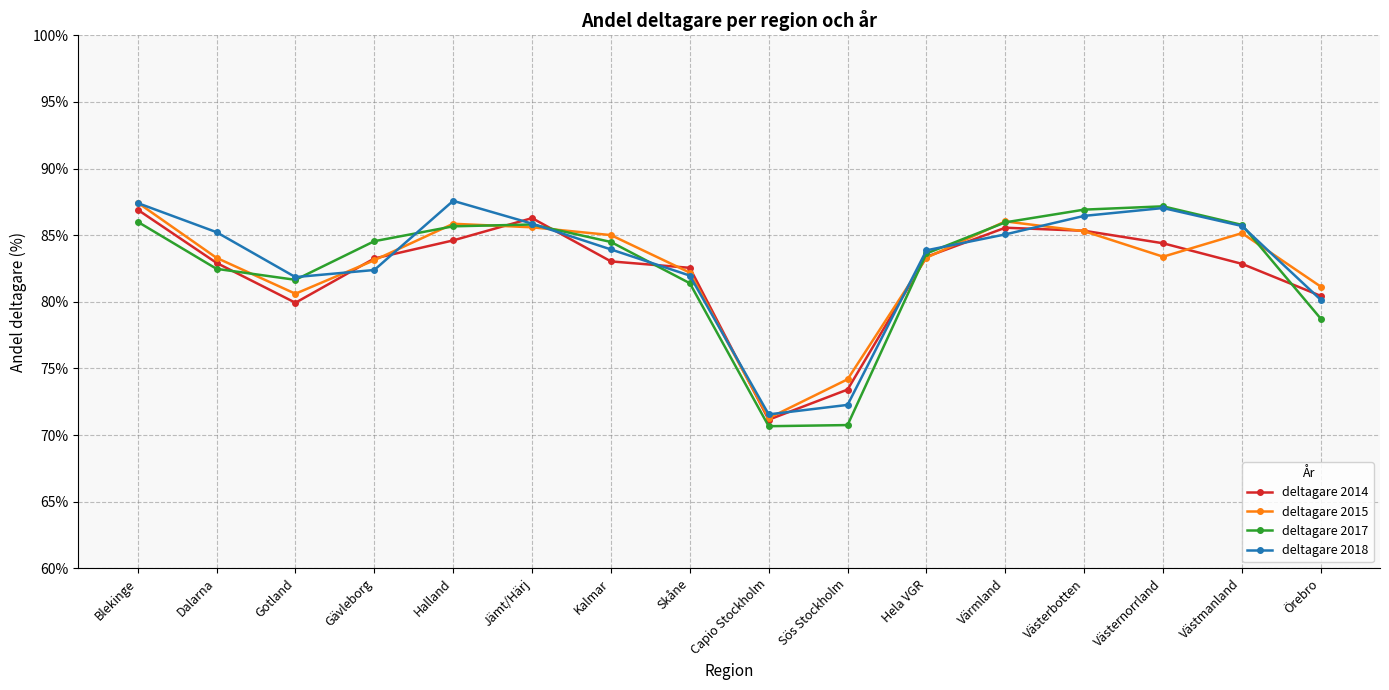

Where is the first local minimum for deltagare 2014?

Gotland